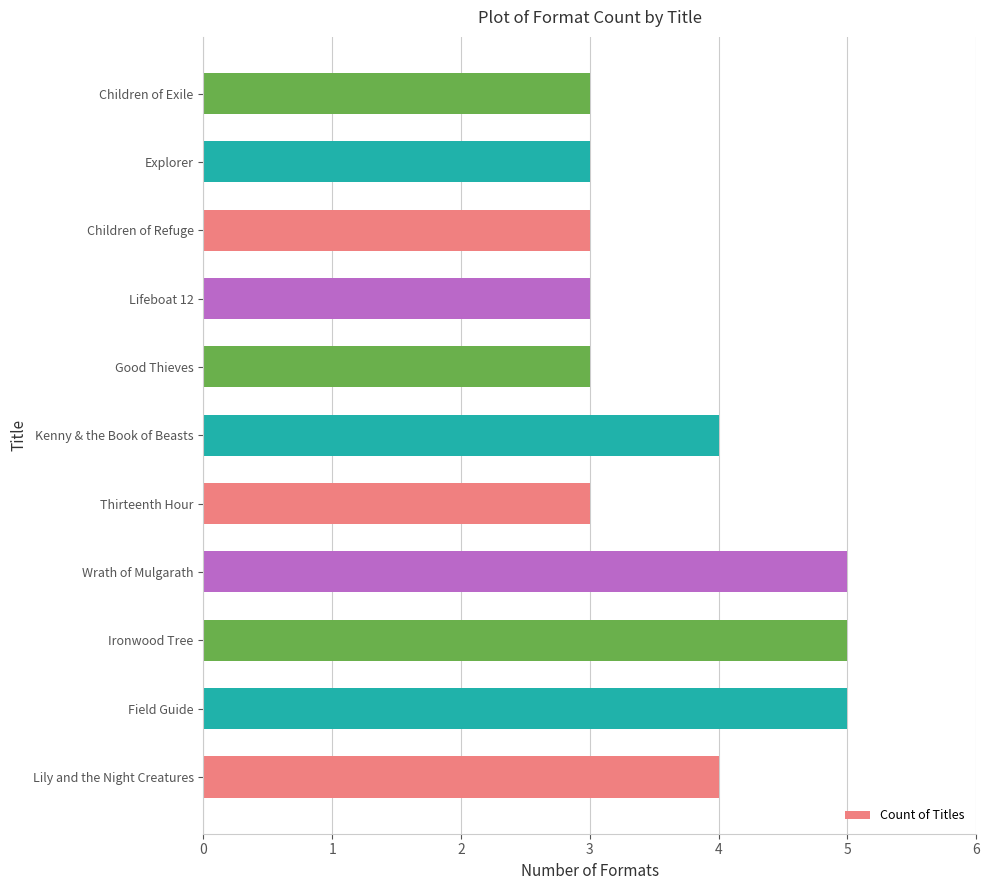

Approximately how many times larger is the value at Kenny & the Book of Beasts compared to Children of Exile?

1.3